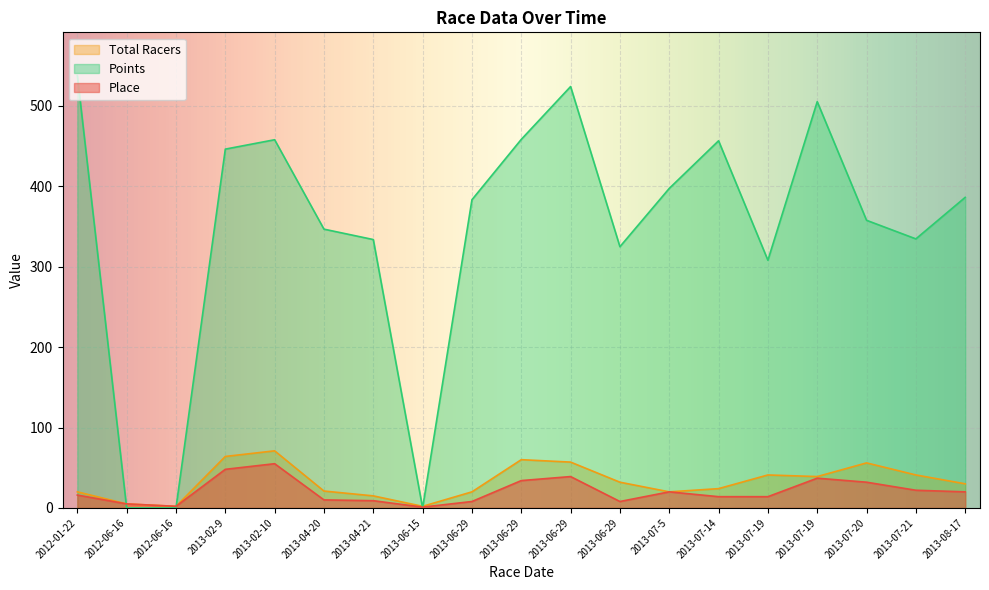

What is the difference between the maximum and second lowest values in the Points series?

537.5